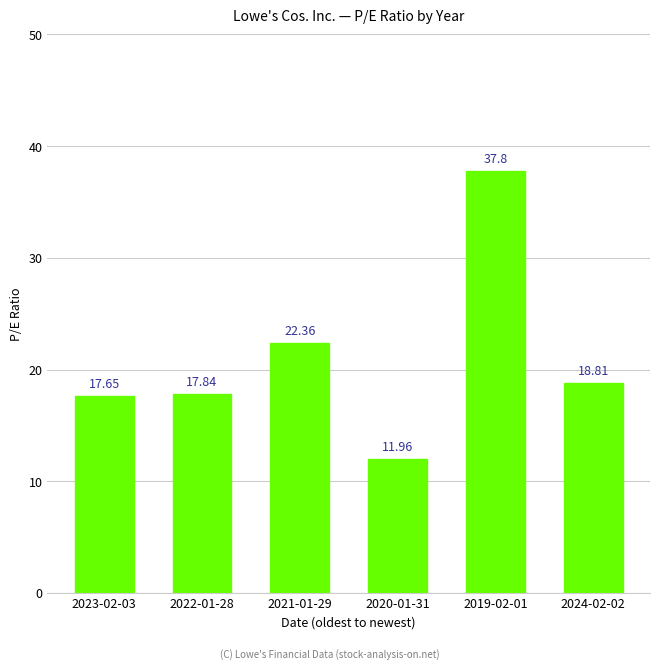

Are the bars horizontal?

No